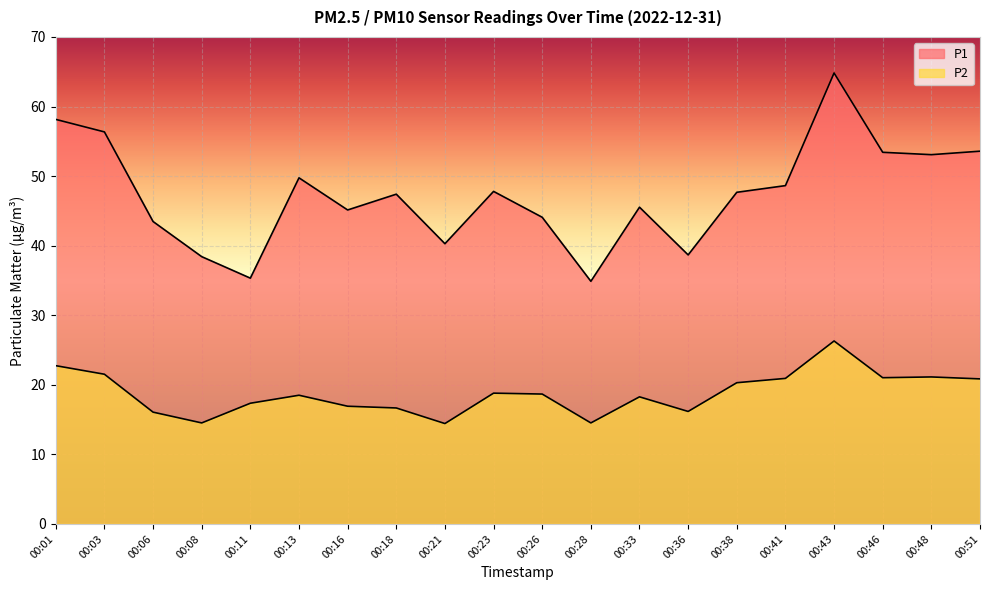

Where is the first local minimum for P2?

00:08